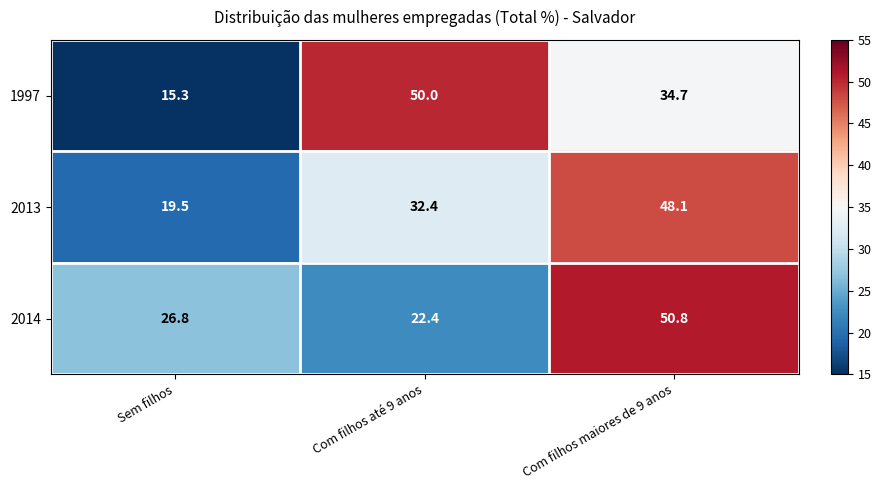

The 1997 series shows 50.0 at Com filhos até 9 anos. True or false?

True